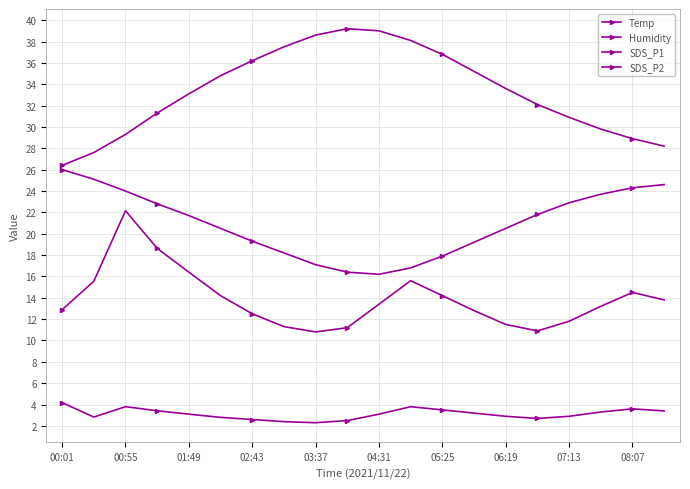

How many data points does each series have?

20